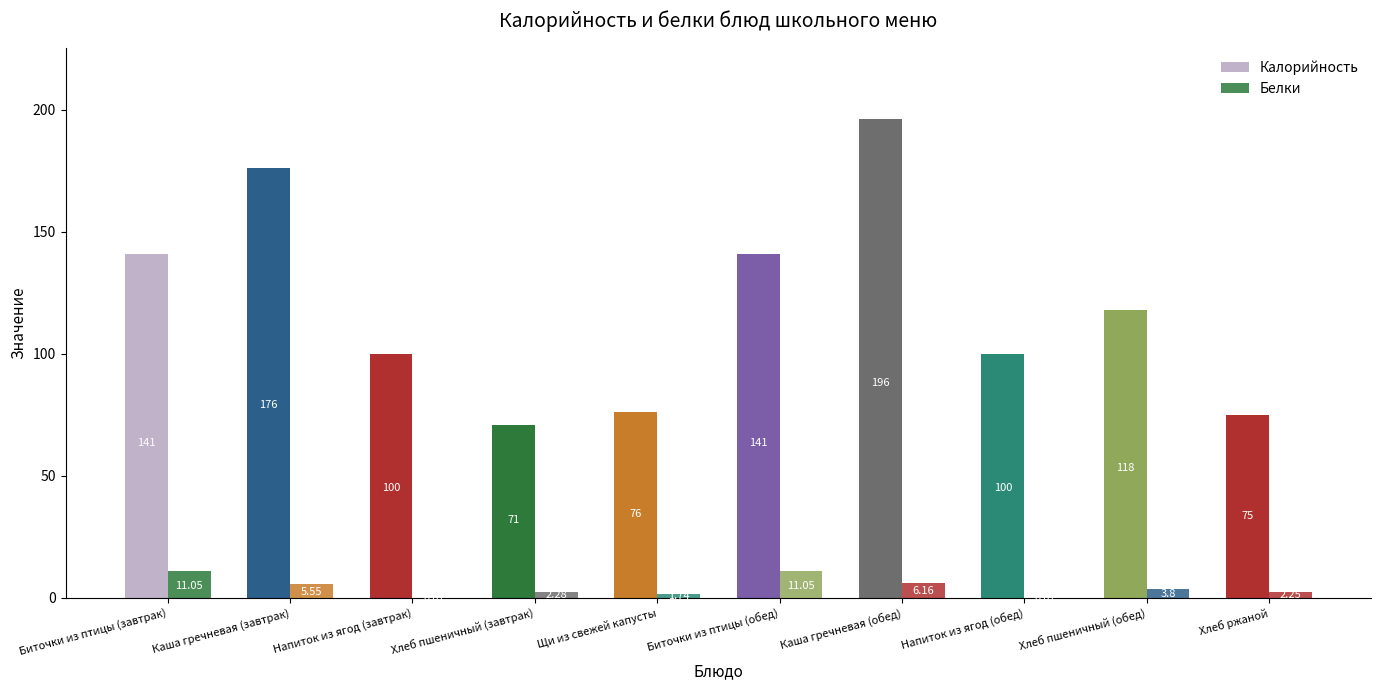

How many groups of bars are there?

10